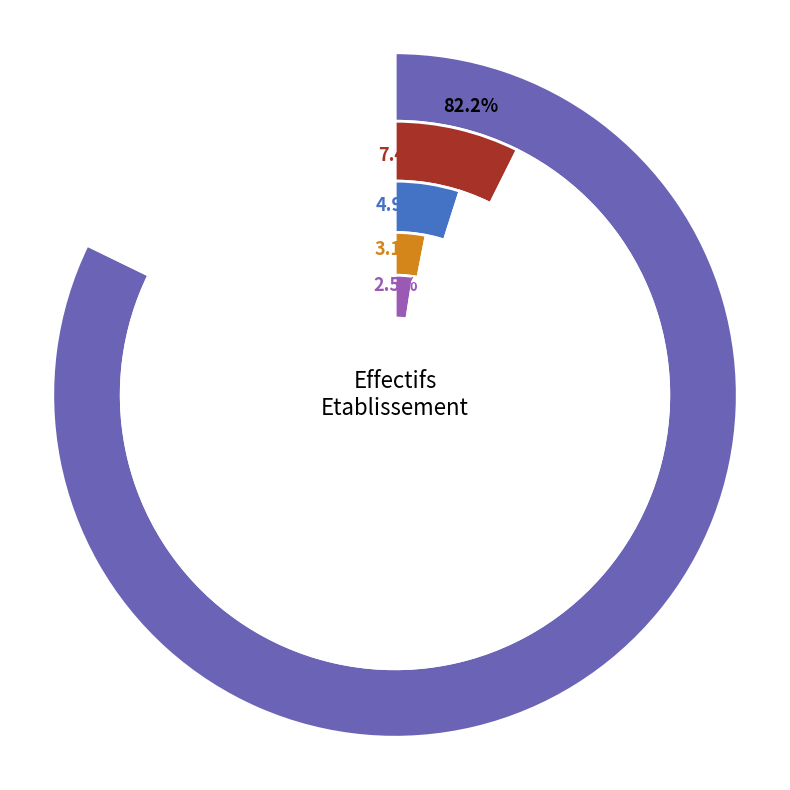

Which category accounts for the majority?

NN